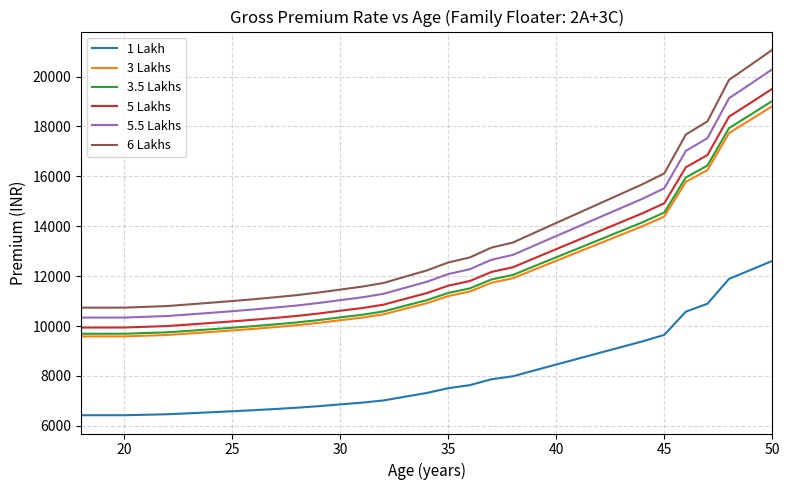

Count the number of categories in the chart.

33